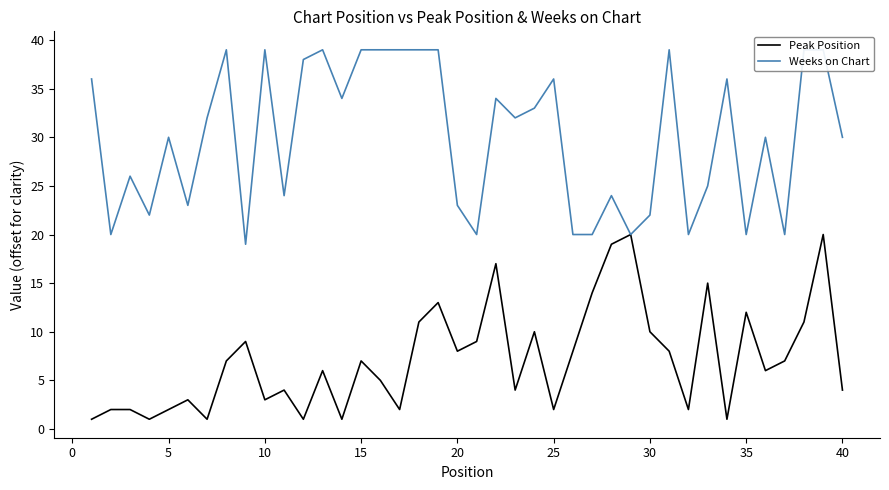

Count the number of categories in the chart.

40